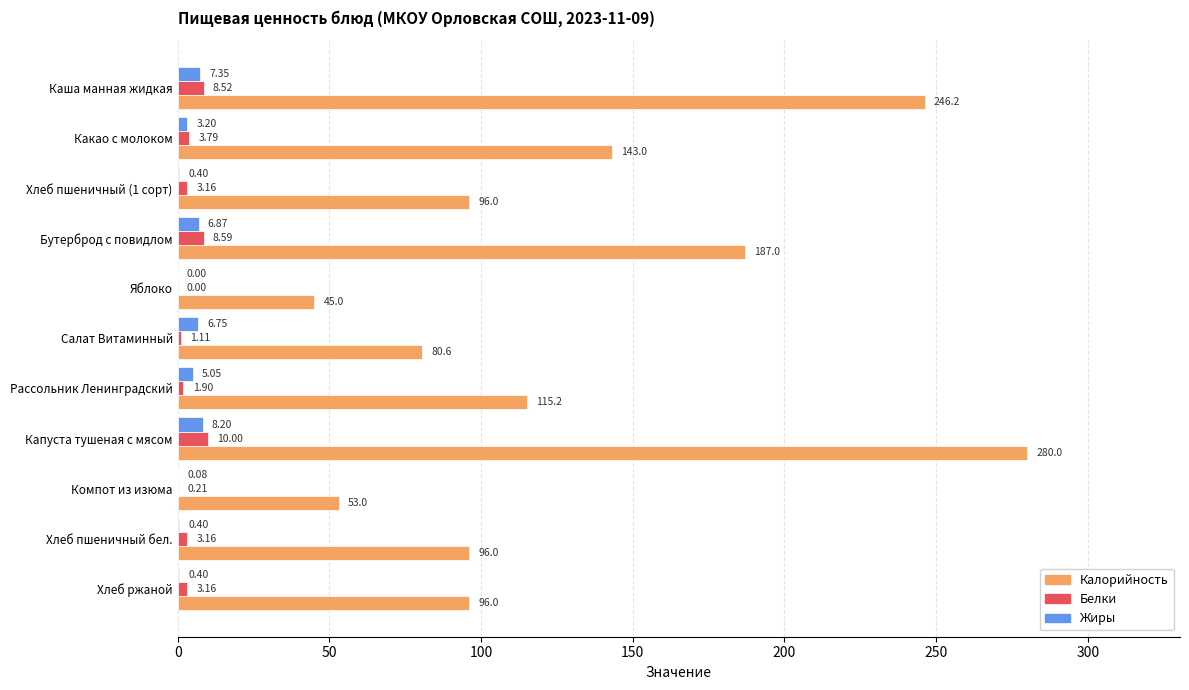

What is the sum of the Калорийность values at Каша манная жидкая and Салат Витаминный?

326.9